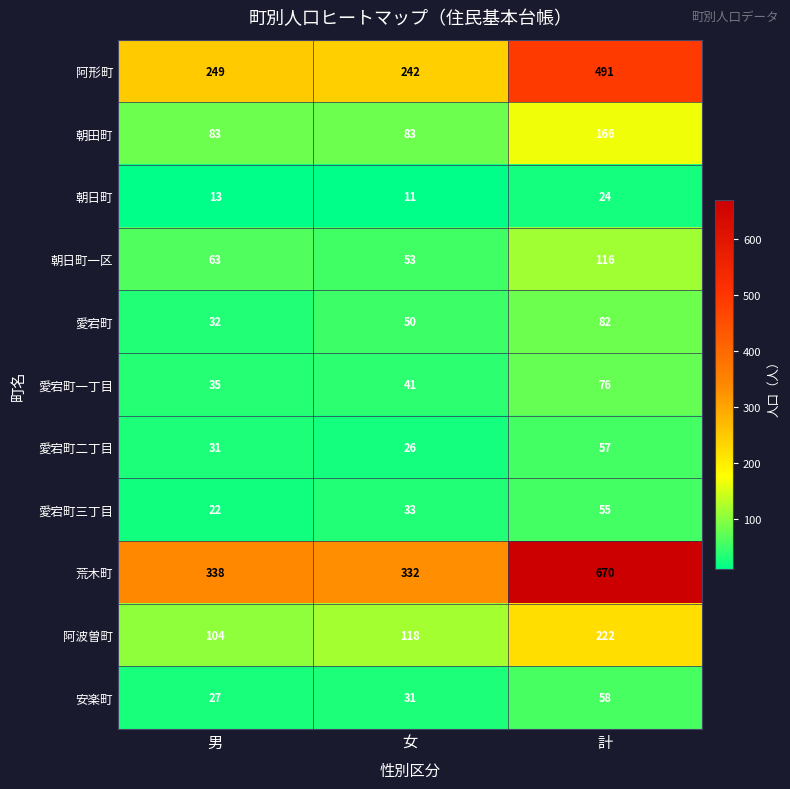

Which series changed the most between 男 and 女?

愛宕町